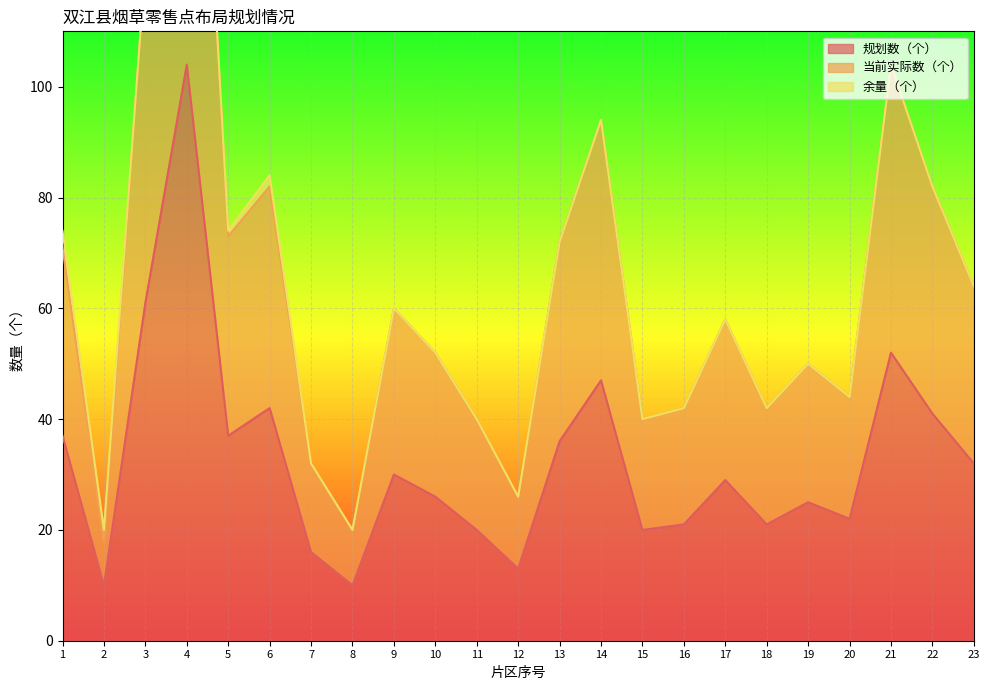

What is the difference between the second highest and minimum values in the 规划数（个） series?

51